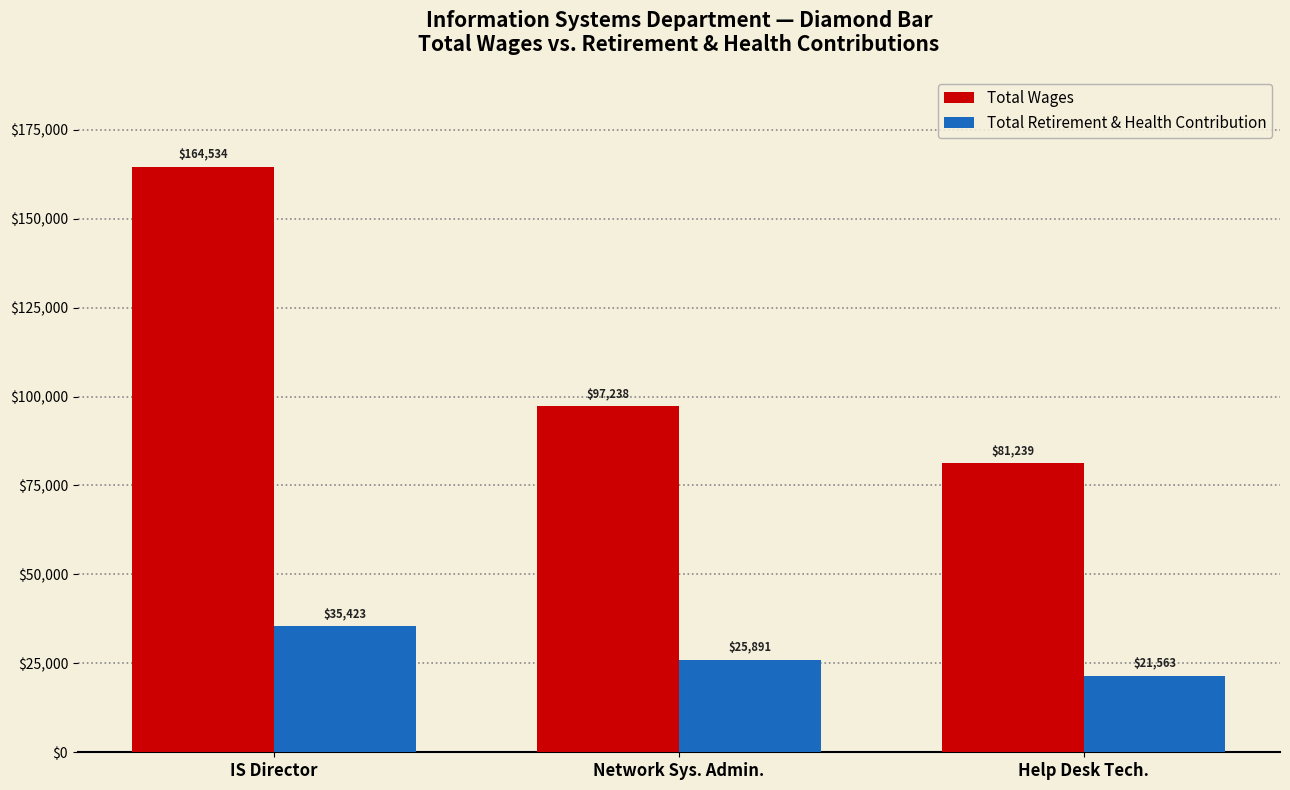

What is the average value of the Total Wages series?

114337